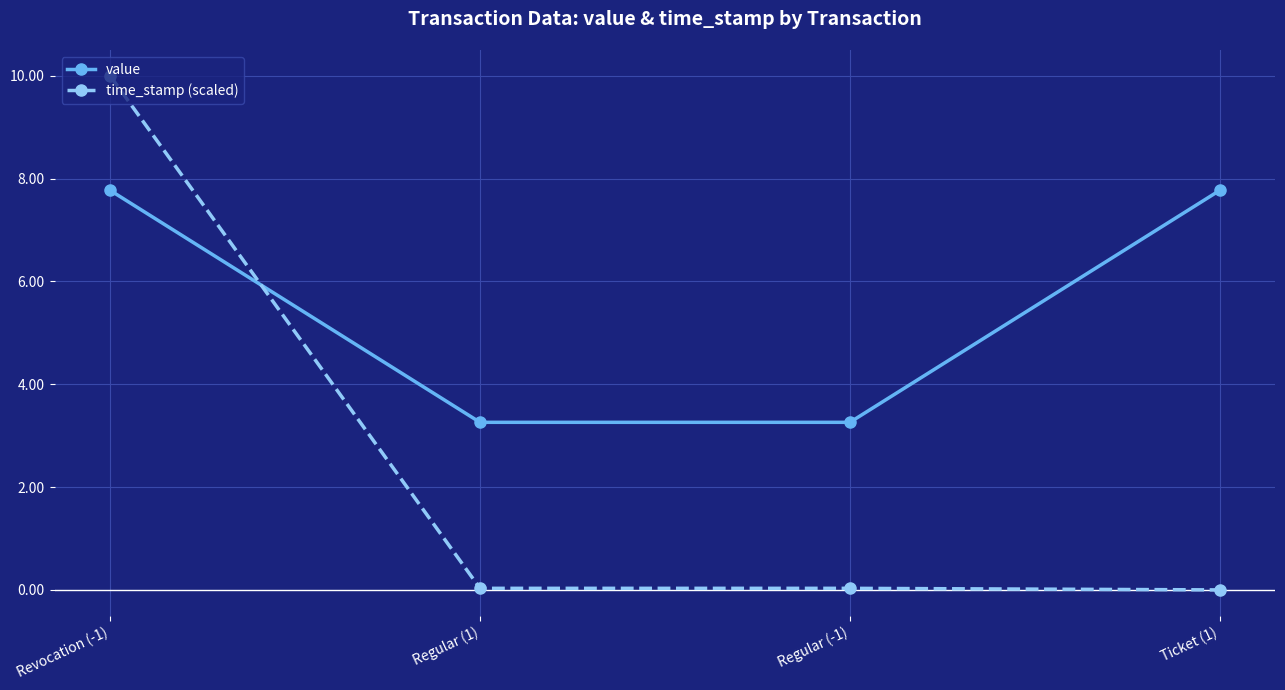

True or false: value and time_stamp (scaled) cross at least once.

True